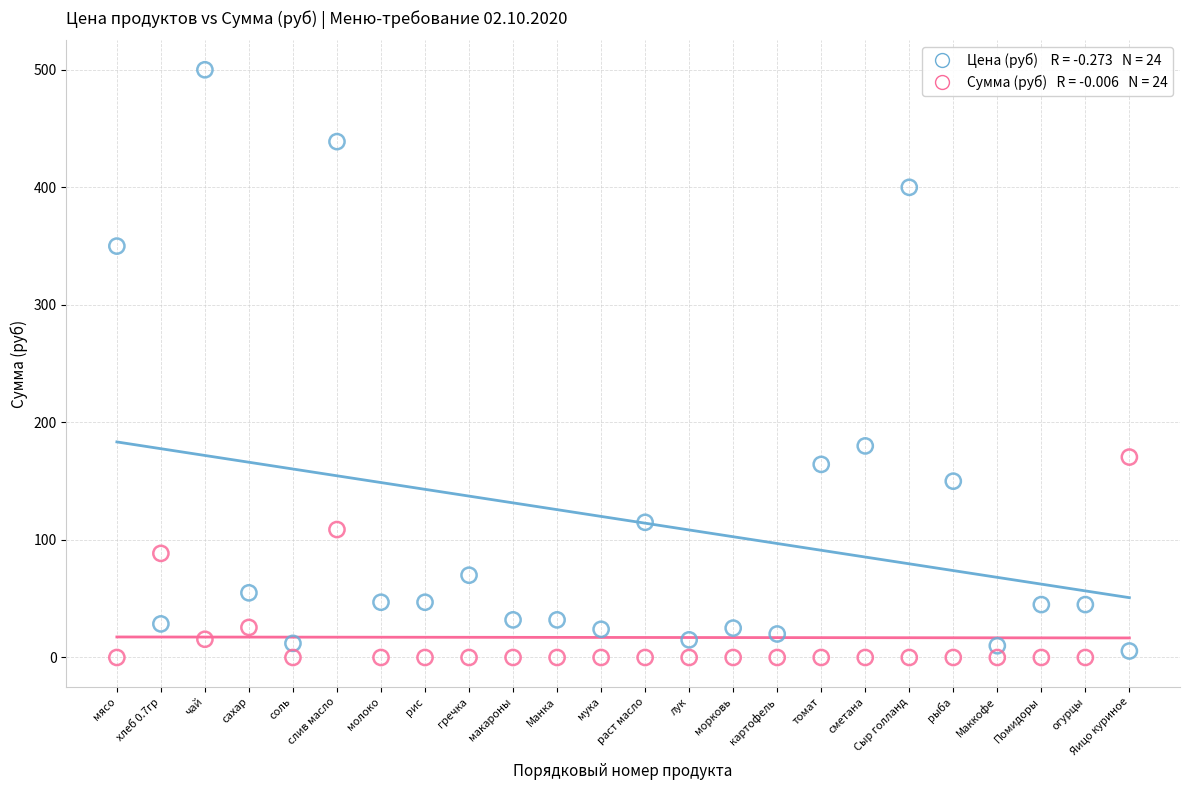

Across all series, what Y value is closest to 250?

180.0